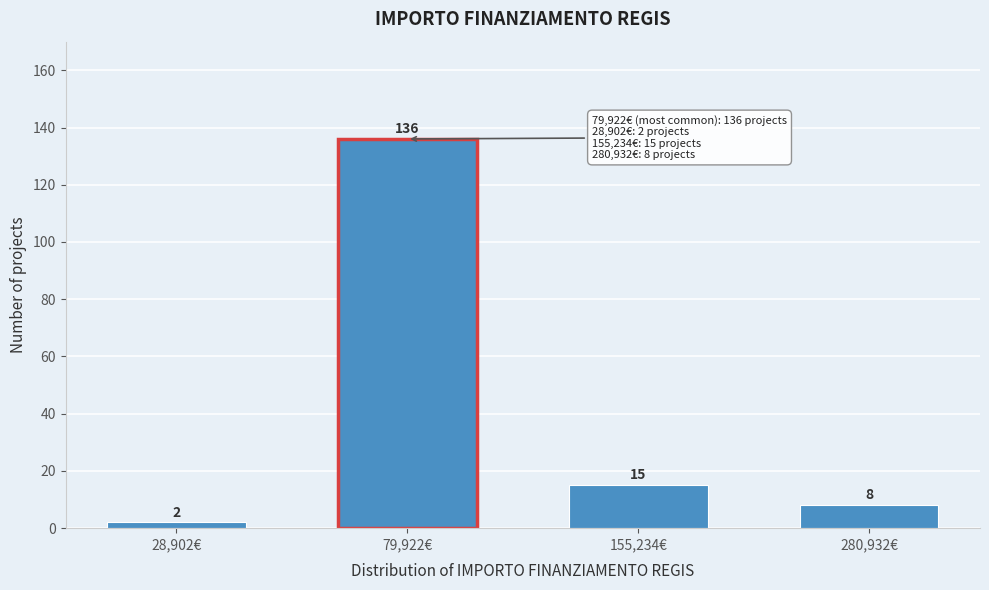

Reading left to right, extract all data points from this chart.

28,902€=2	79,922€=136	155,234€=15	280,932€=8